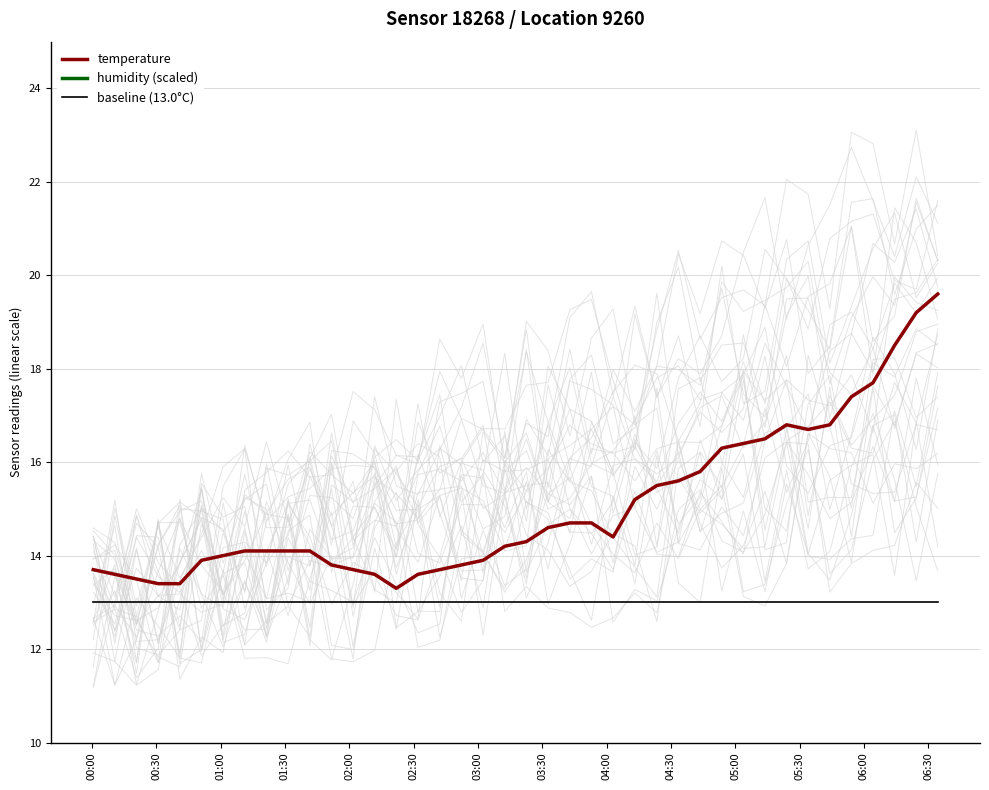

True or false: humidity (scaled) and baseline (13.0°C) cross at least once.

False